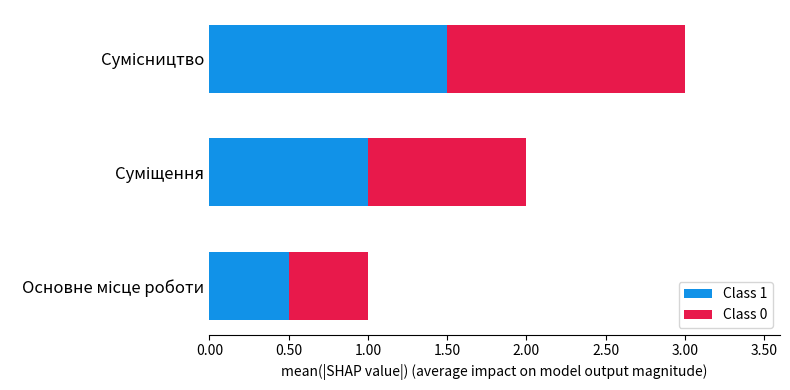

What is the minimum value for Class 1?

0.5